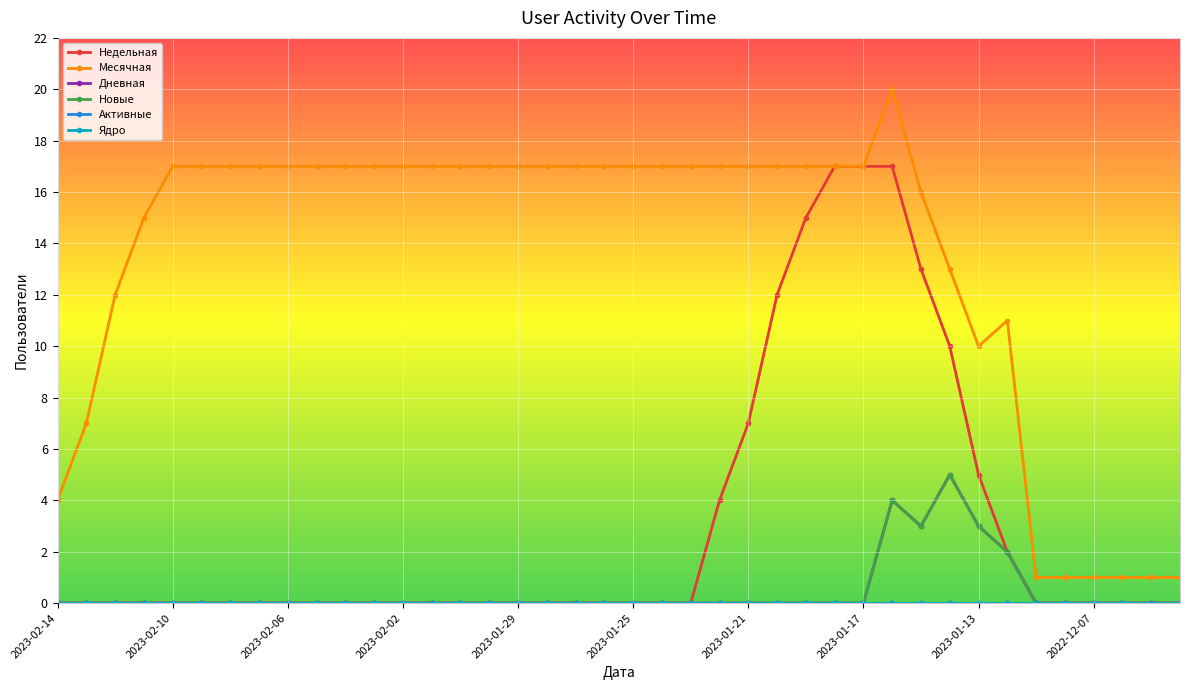

True or false: Месячная and Новые cross at least once.

False